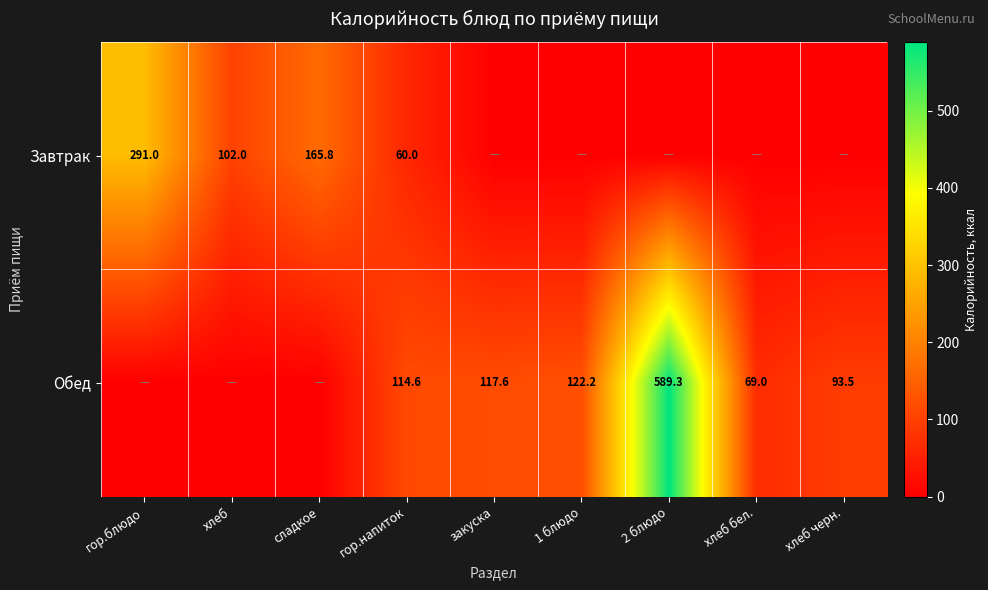

True or false: Обед has a value of 41.9 at гор.напиток.

False